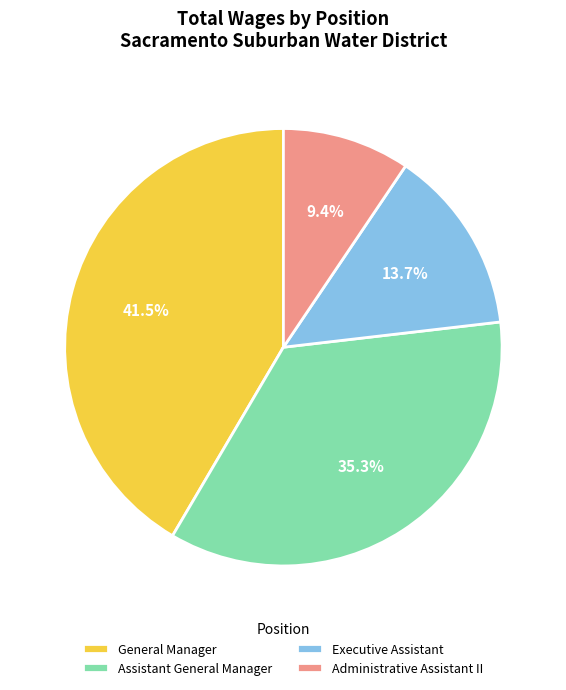

Which has a higher value, Assistant General Manager or Administrative Assistant II?

Assistant General Manager